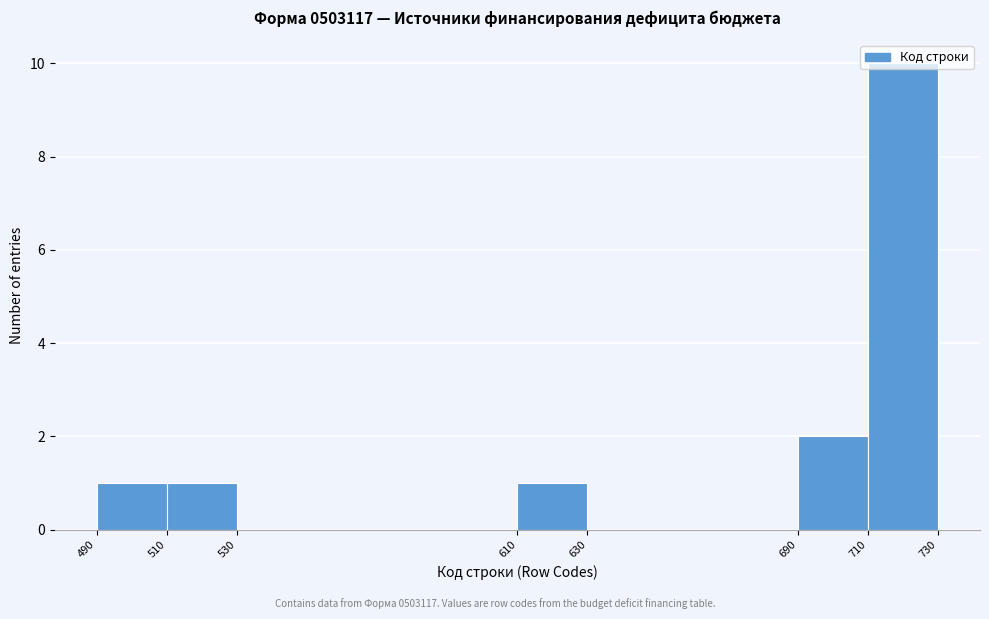

Reading left to right, transcribe this chart: for each bar, give the range it covers on the x-axis and its height. The values are not printed on the chart, so give them approximately, as read against the axis.

490 to 510: 1
510 to 530: 1
530 to 610: 0
610 to 630: 1
630 to 690: 0
690 to 710: 2
710 to 730: 10